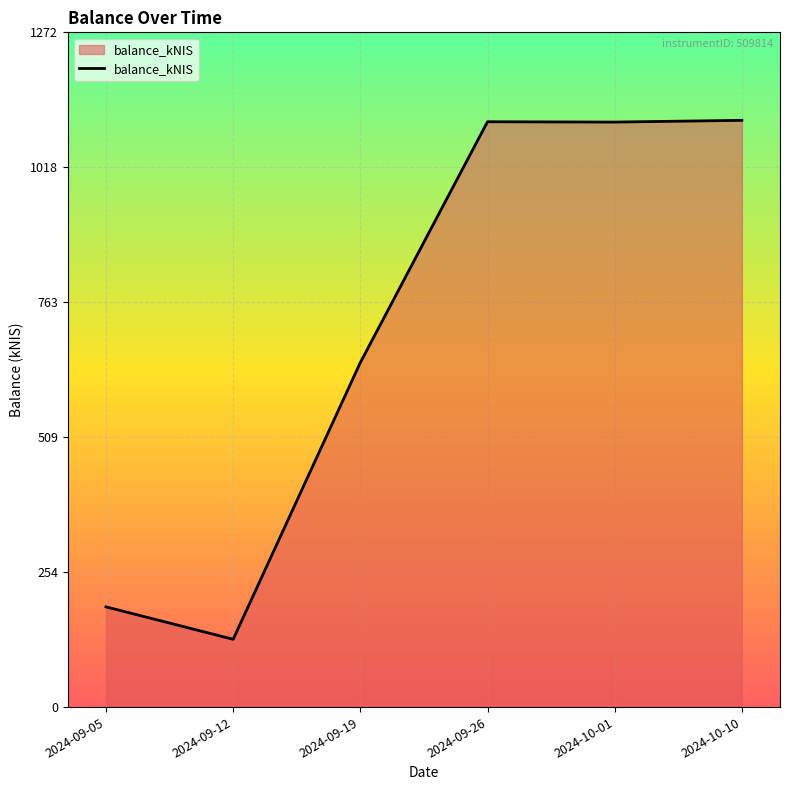

Which label corresponds to the smallest value in the chart?

2024-09-12